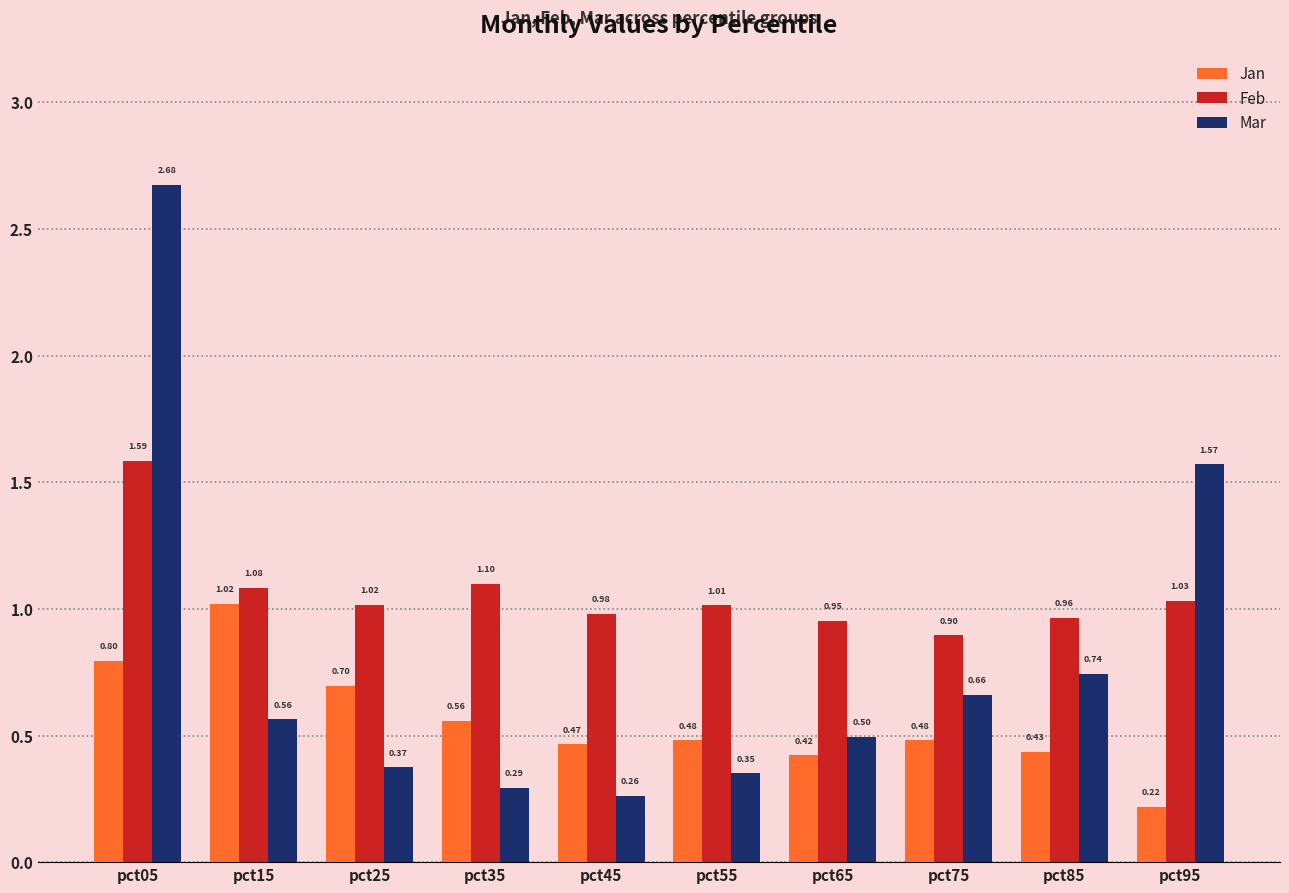

Is it true that Mar equals 0.7 at pct75?

True